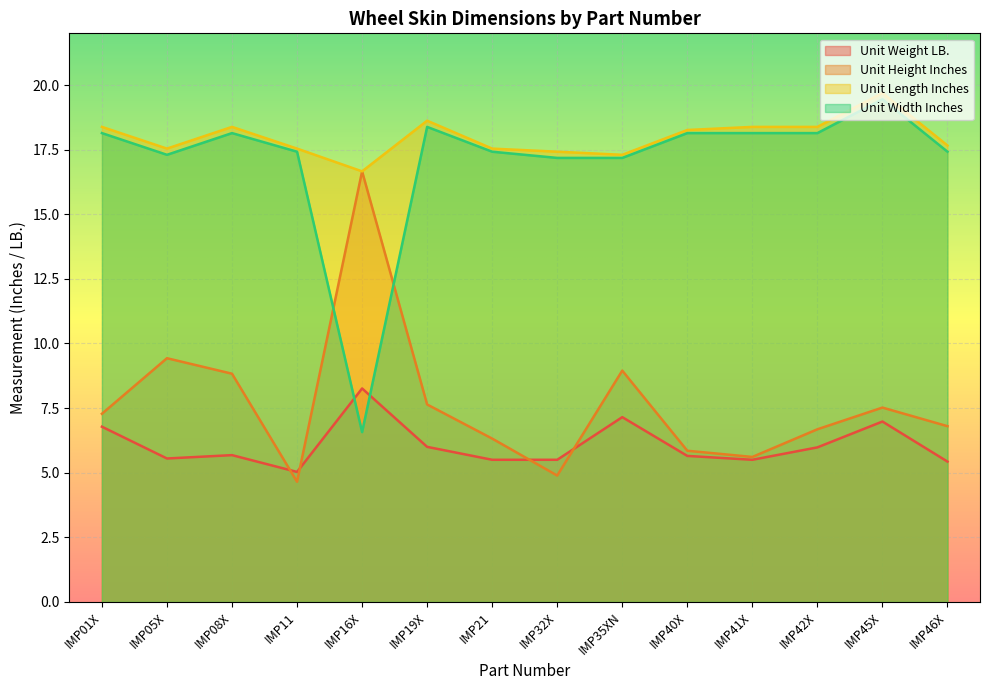

What is the difference between the second highest and second lowest values in the Unit Height Inches series?

4.5